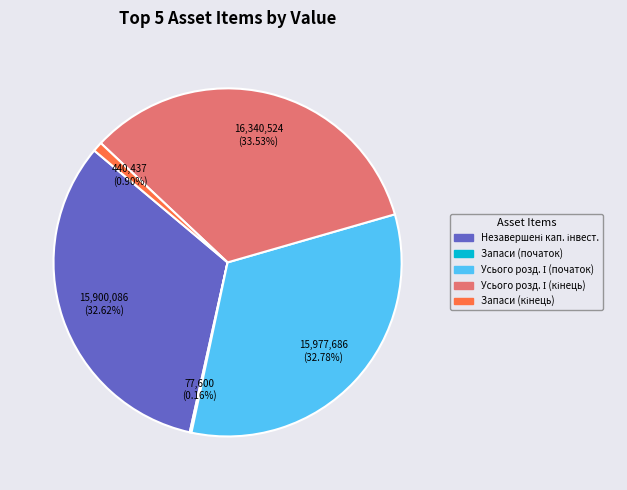

To the nearest percent, what is the average slice percentage?

20%